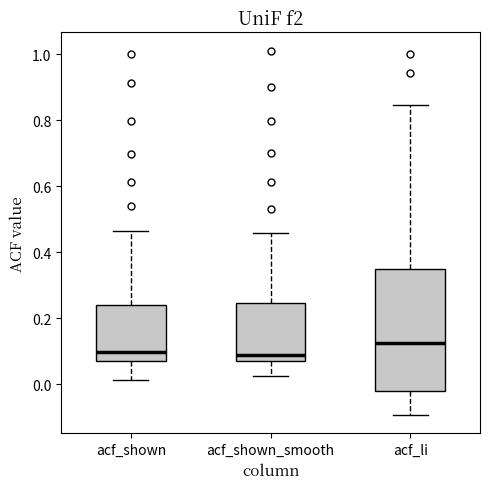

Comparing the boxes themselves (not the whiskers), which one is the tallest?

acf_li